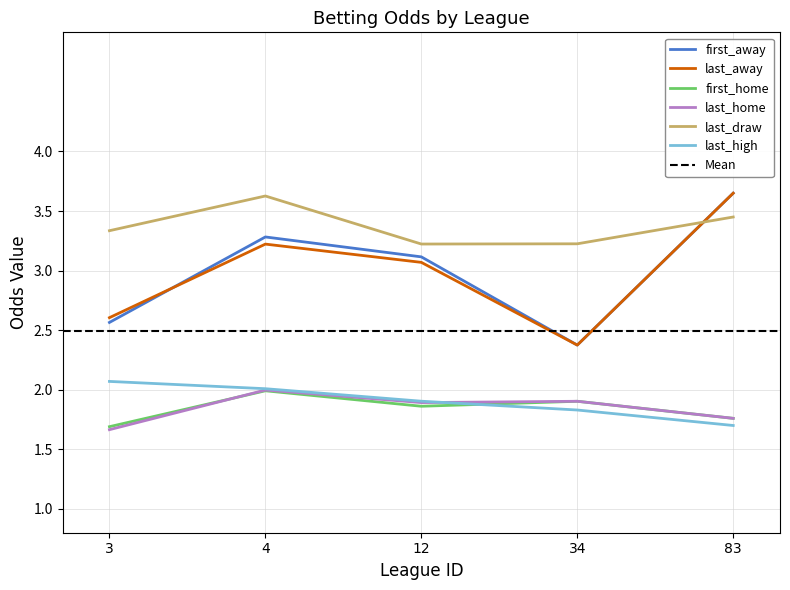

True or false: first_home and first_away cross at least once.

False